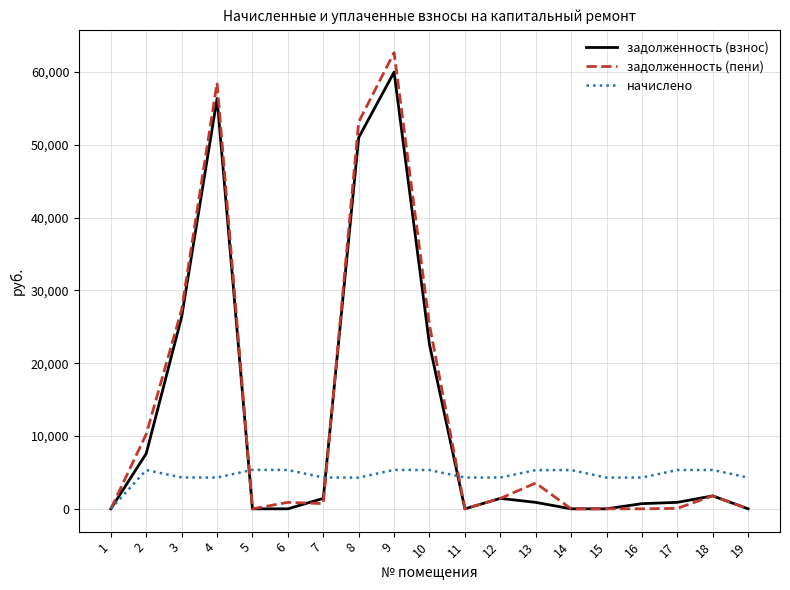

Does the chart have visible grid lines?

Yes